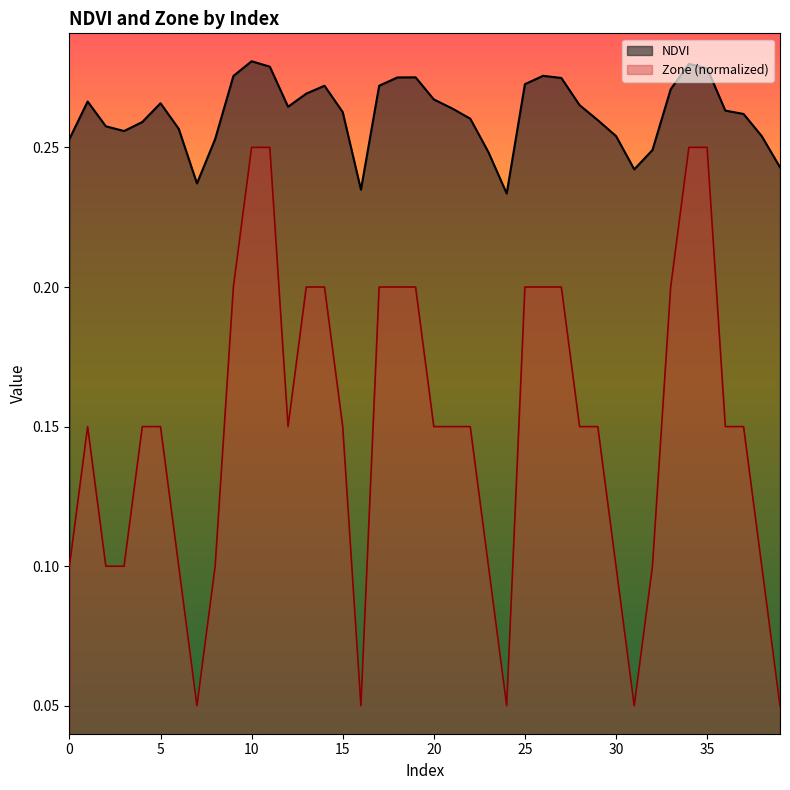

Which series has the largest total across all categories?

NDVI